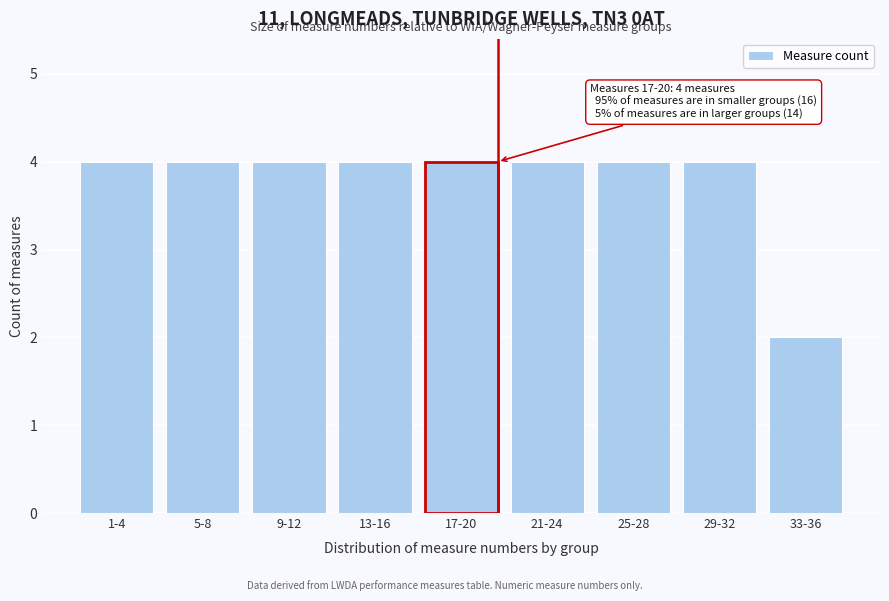

Reading left to right, transcribe all the data shown in this chart.

4	4	4	4	4	4	4	4	2